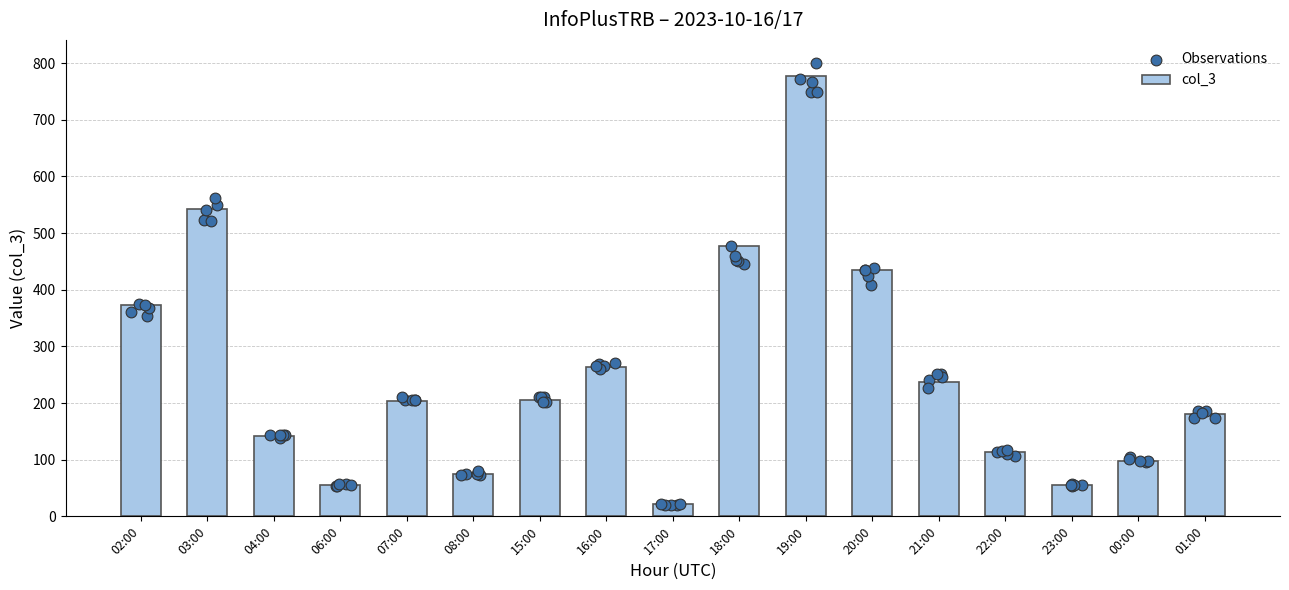

Which has a higher value, 08:00 or 17:00?

08:00